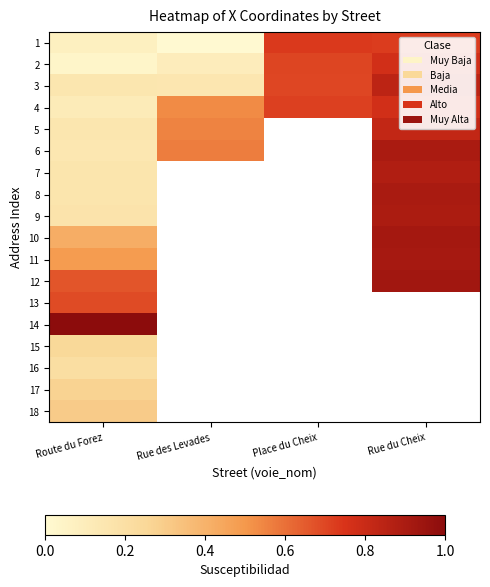

What is the approximate value of 8 at Rue du Cheix?

0.9